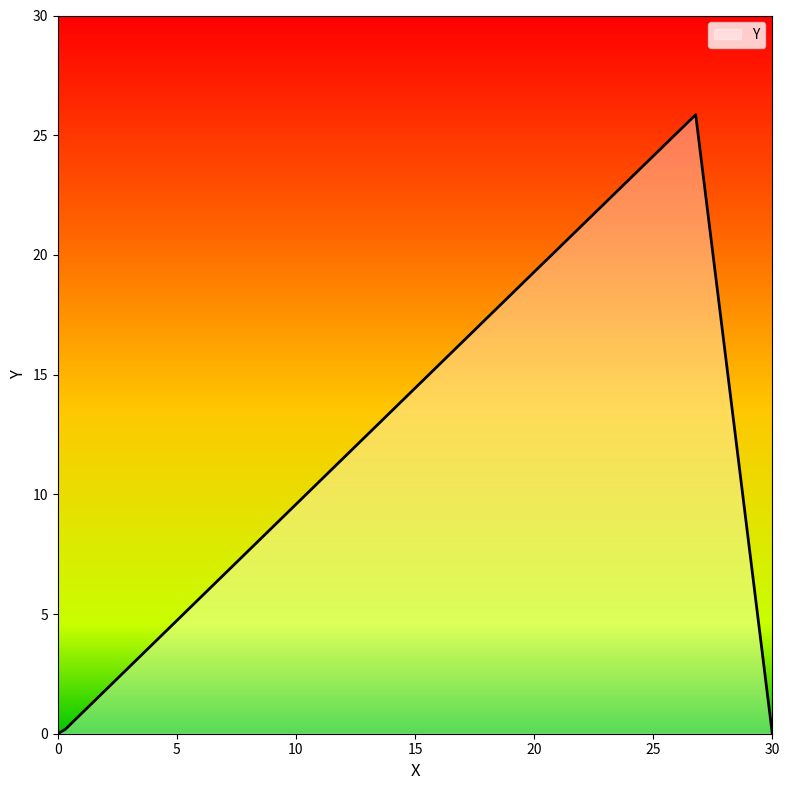

What is the difference between the maximum and minimum values?

25.9